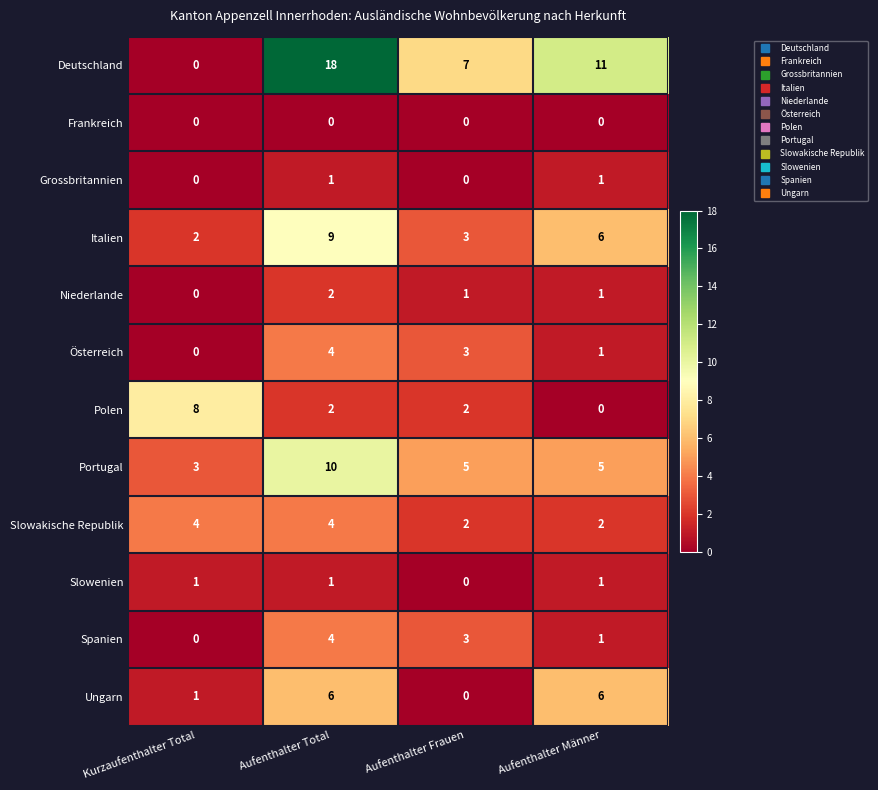

What is the highest value of the Spanien series?

4